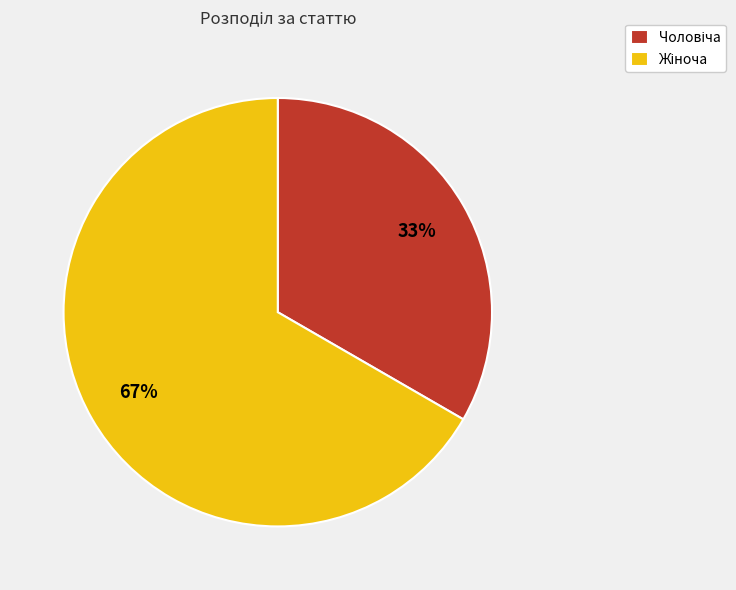

Does any single category account for the majority?

Yes